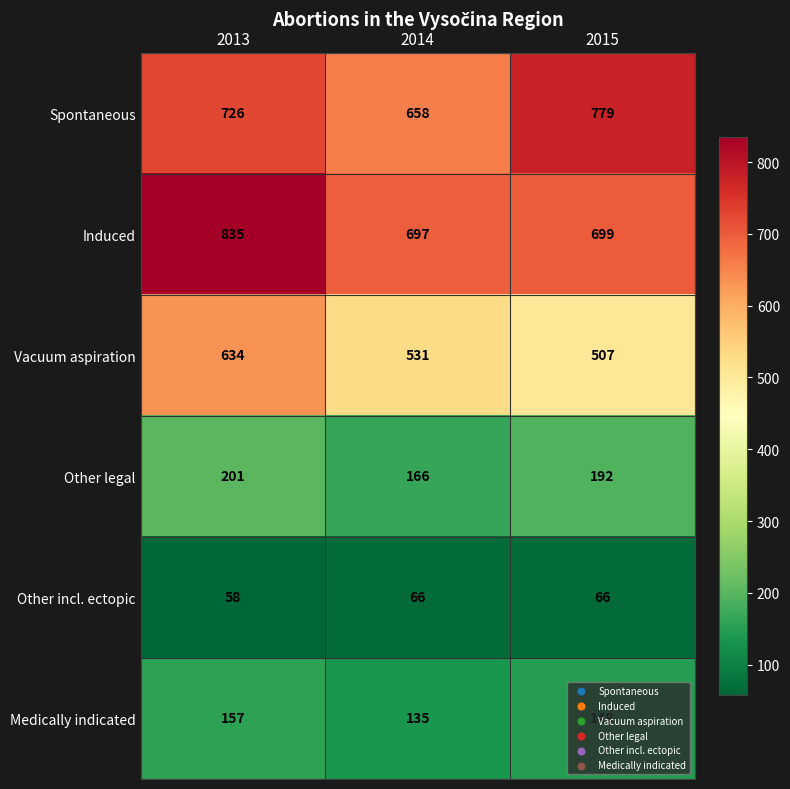

Rank the series at 2013 from highest to lowest value.

Induced, Spontaneous, Vacuum aspiration, Other legal, Medically indicated, Other incl. ectopic